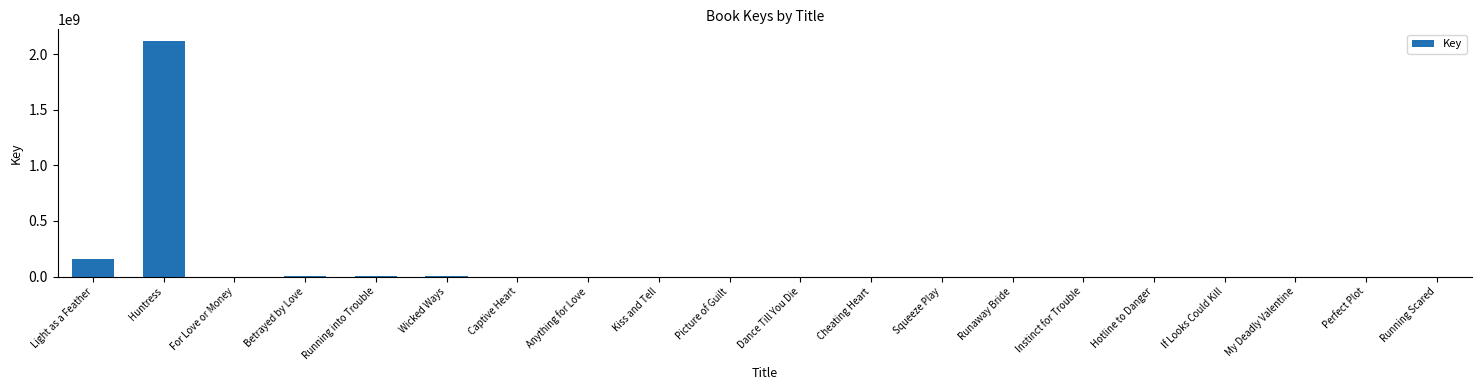

What is the sum of all values?

2274145646